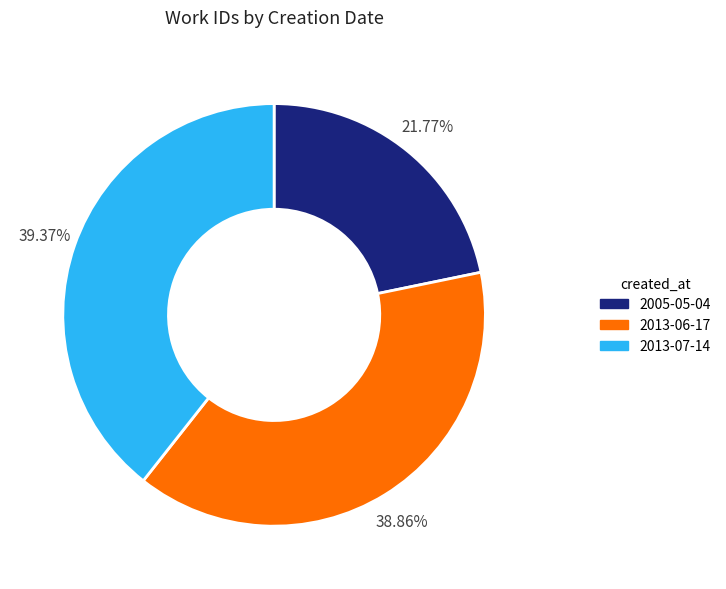

To the nearest percent, what portion does 2013-06-17 represent?

39%